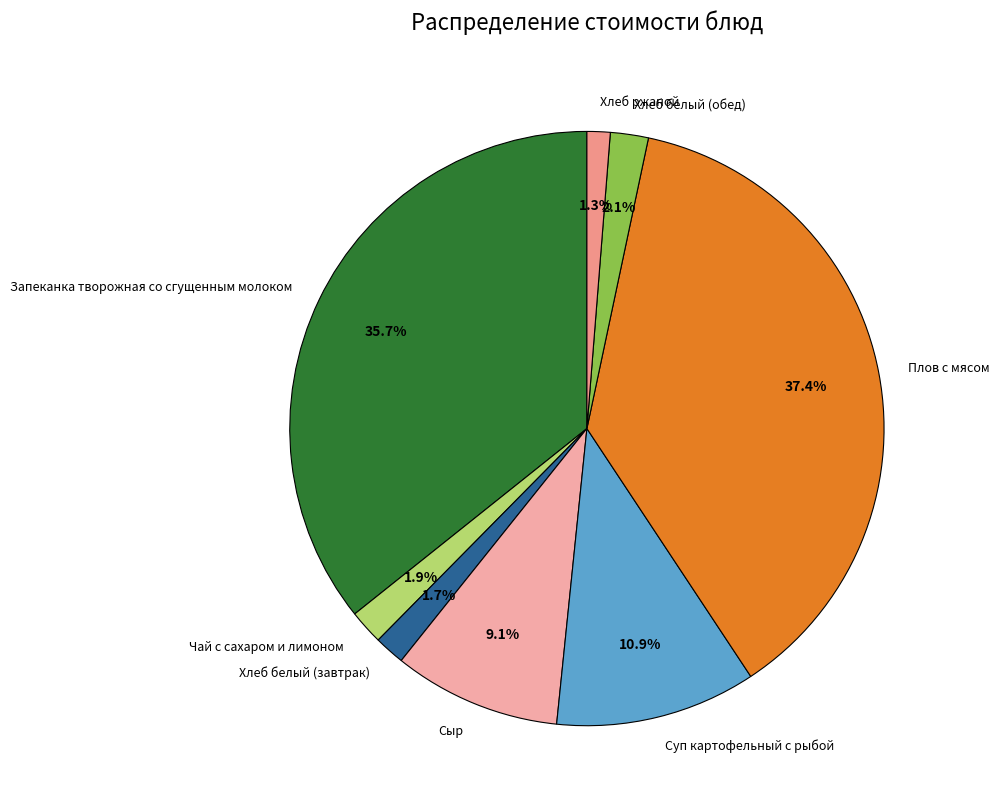

Does any single category account for the majority?

No